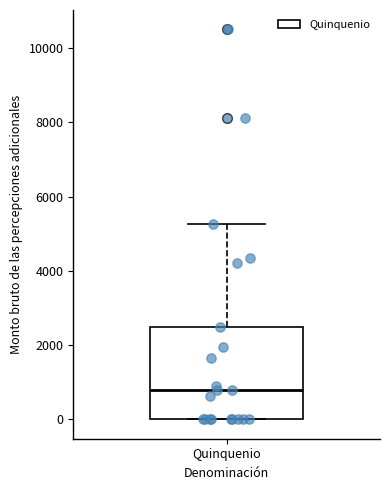

Read this box plot against the y-axis: the position of the median line, the range covered by the box, and the ends of both whiskers. The values are not printed on the chart, so give them approximately, as read against the axis.

median 800, box 0 to 2400, whiskers 0 to 5200